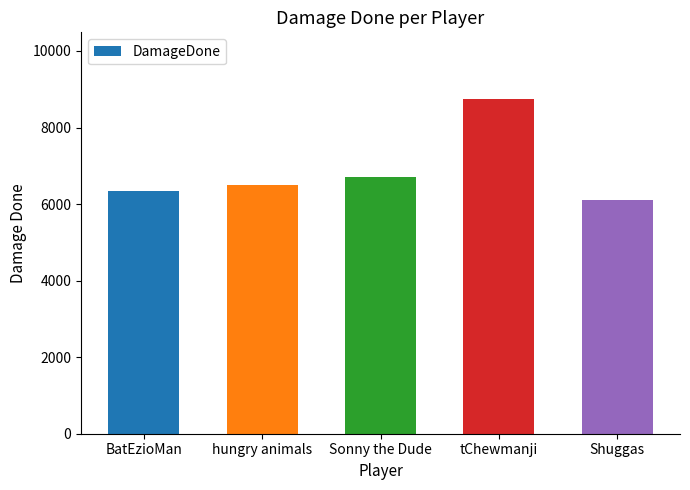

What is the value of the 1st bar from the left?

6348